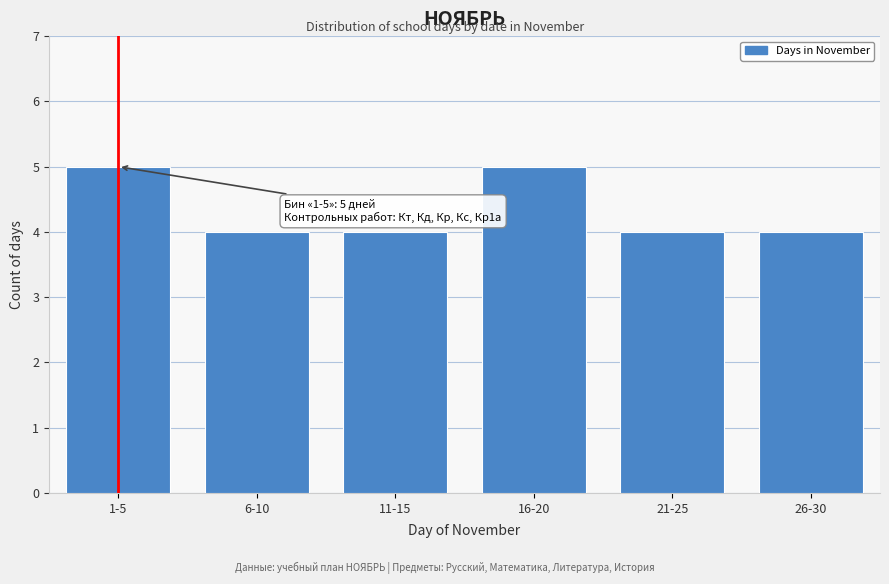

Reading left to right, what are all the values shown in this chart?

1-5=5	6-10=4	11-15=4	16-20=5	21-25=4	26-30=4